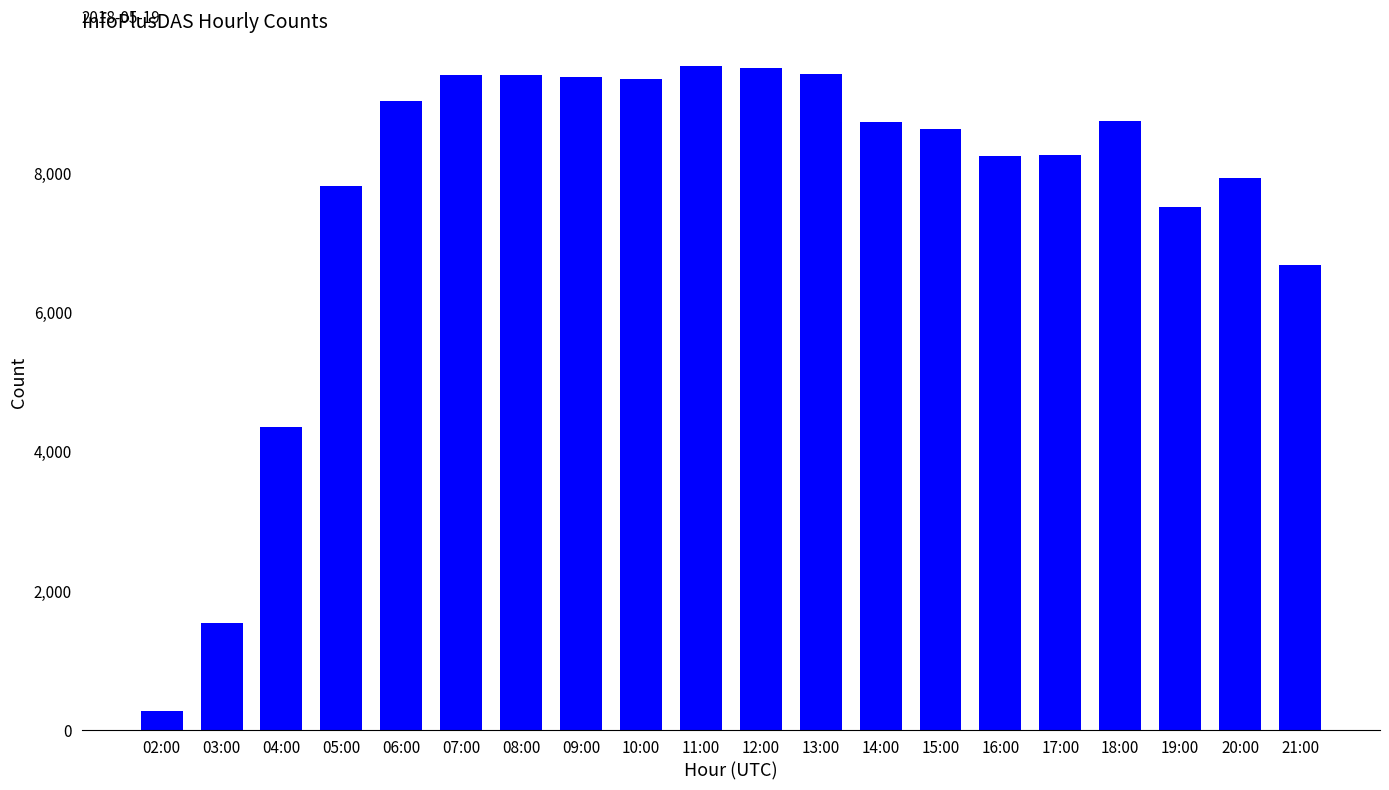

How many categories are shown in the chart?

20